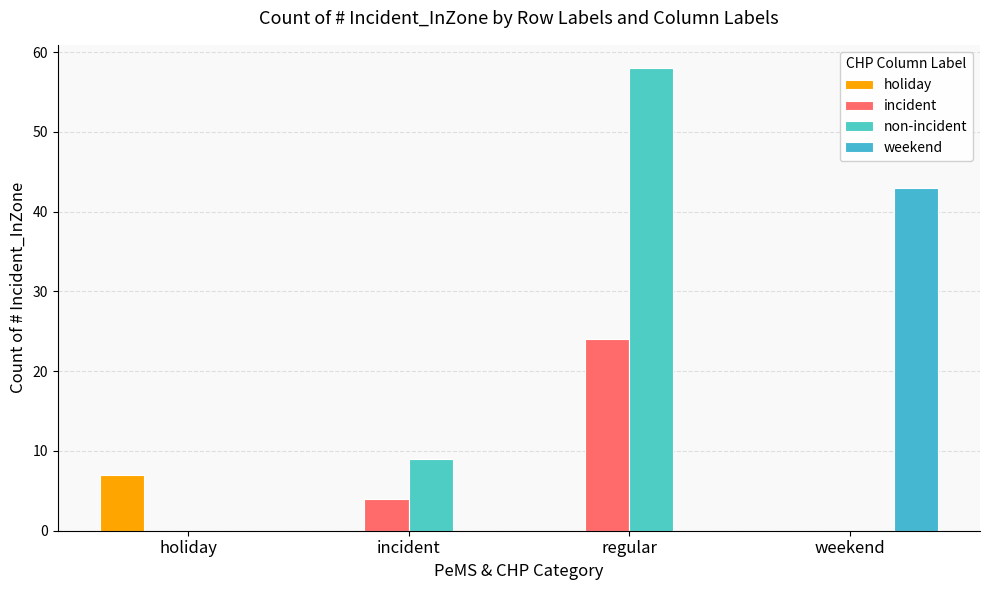

How many groups of bars are there?

4